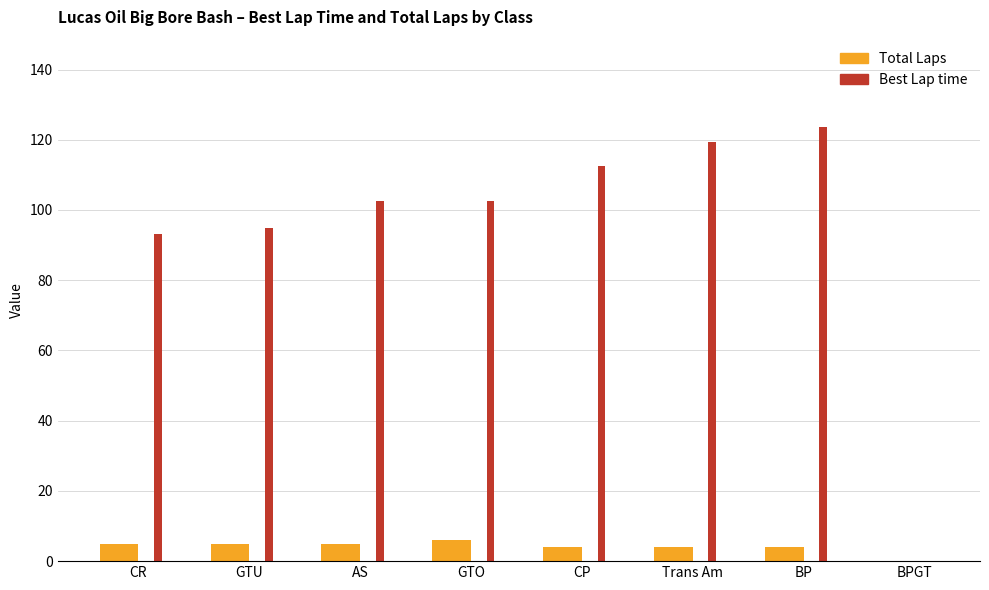

Which category has the highest value in the Best Lap time series?

BP